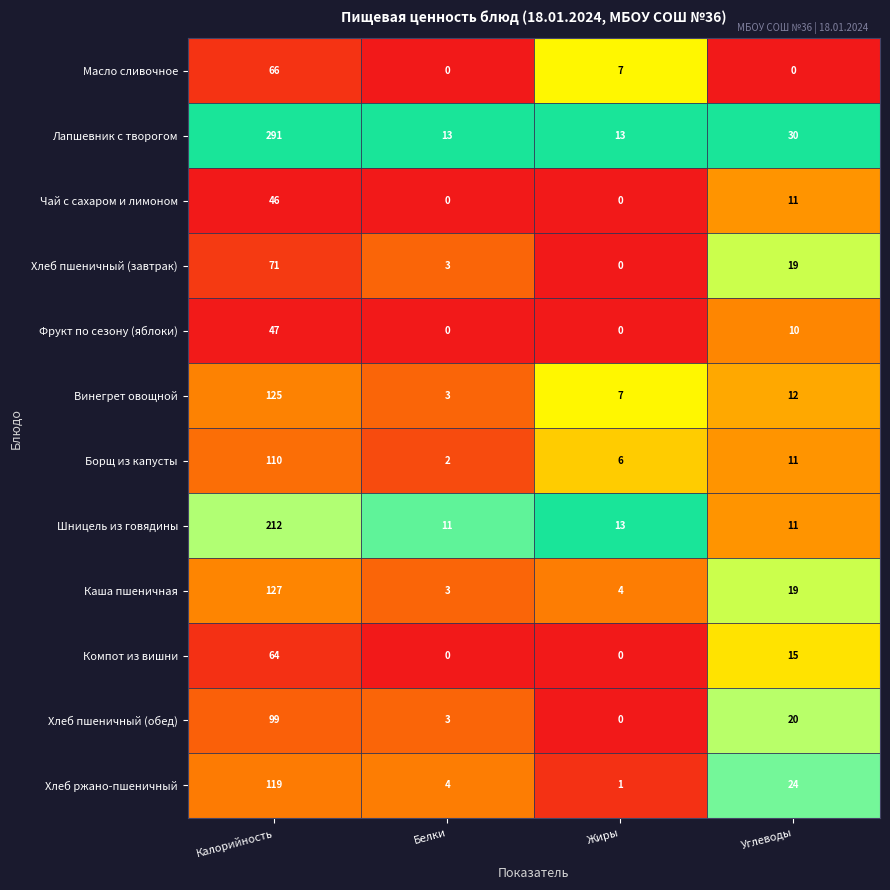

What is the difference between the maximum and second lowest values in the Компот из вишни series?

64